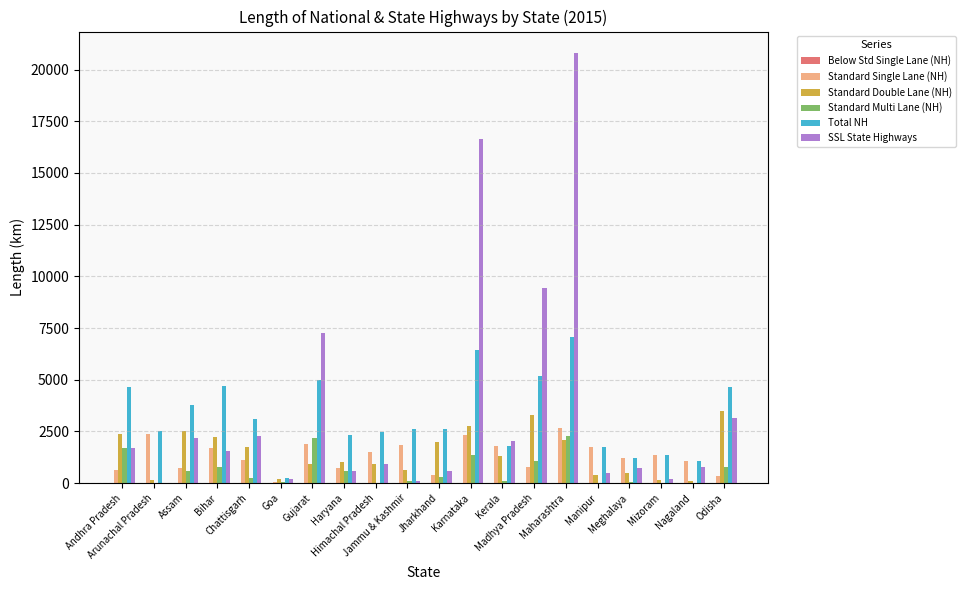

Which series has the widest spread of values?

SSL State Highways